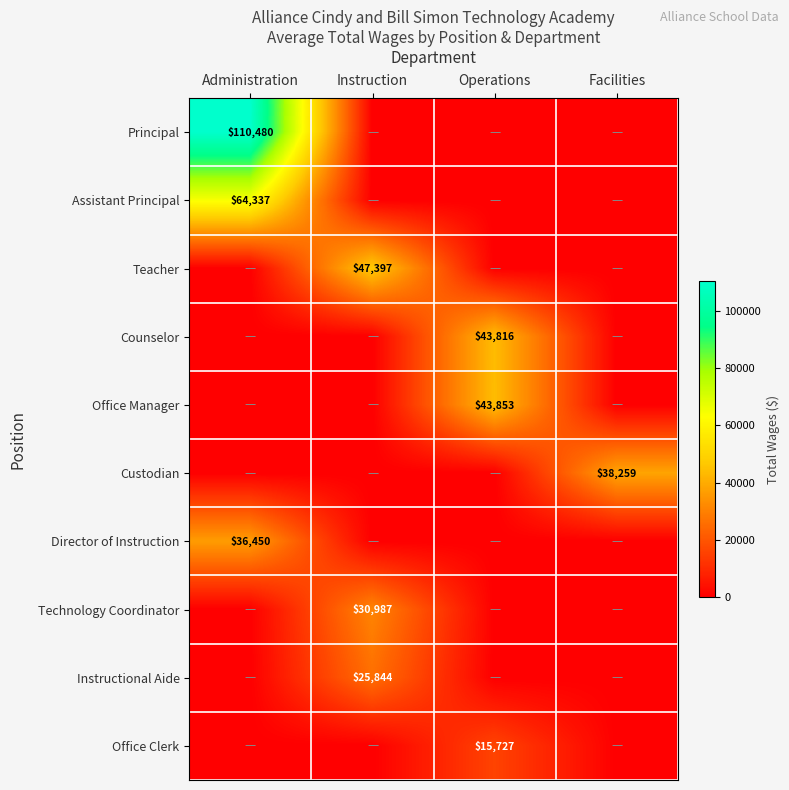

The Principal series shows 110480 at Administration. True or false?

True